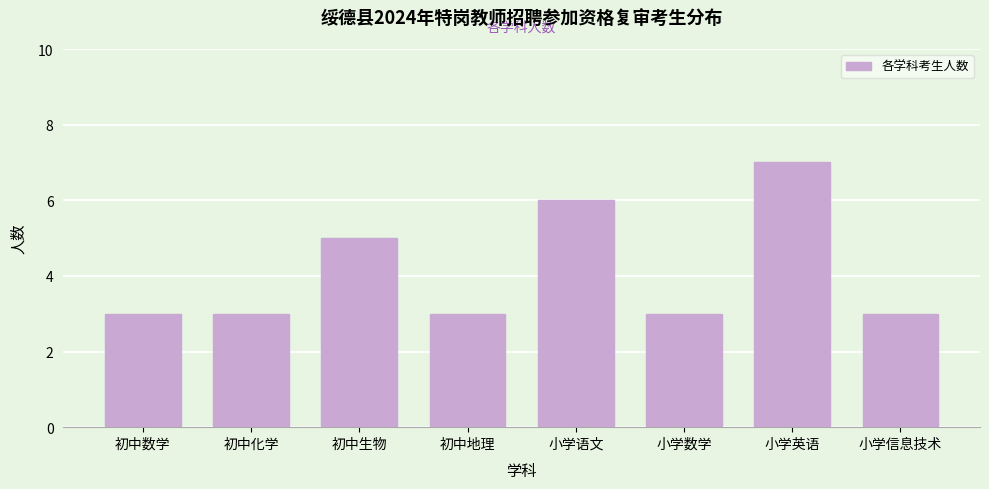

Reading left to right, list all the values displayed in this chart.

初中数学=3	初中化学=3	初中生物=5	初中地理=3	小学语文=6	小学数学=3	小学英语=7	小学信息技术=3